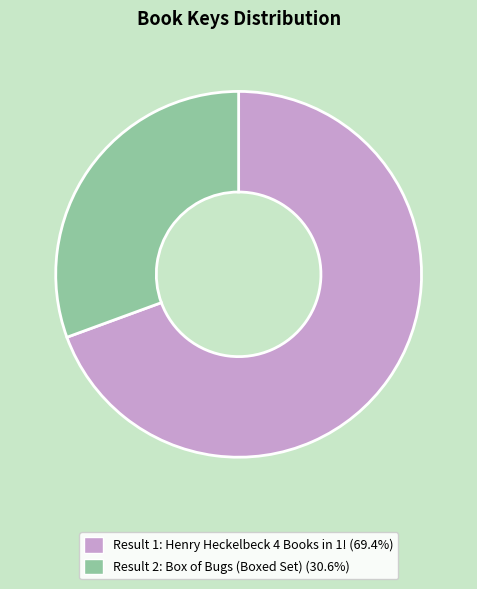

Does any single category account for the majority?

Yes